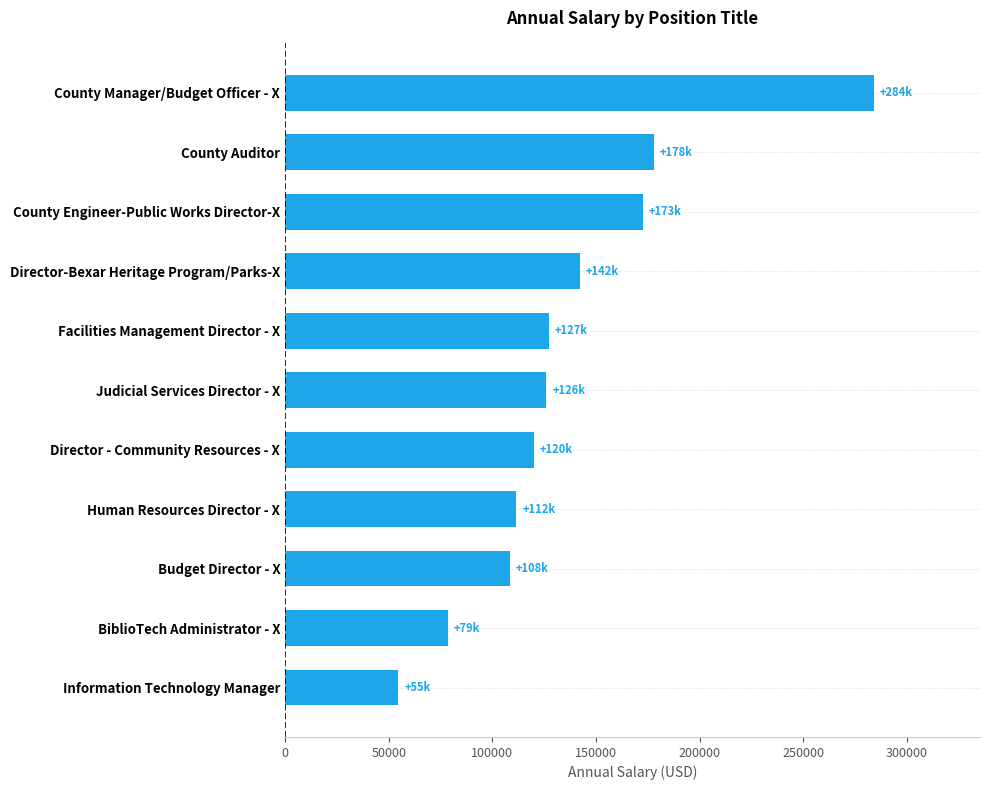

Between County Engineer-Public Works Director-X and Human Resources Director - X, which is larger?

County Engineer-Public Works Director-X